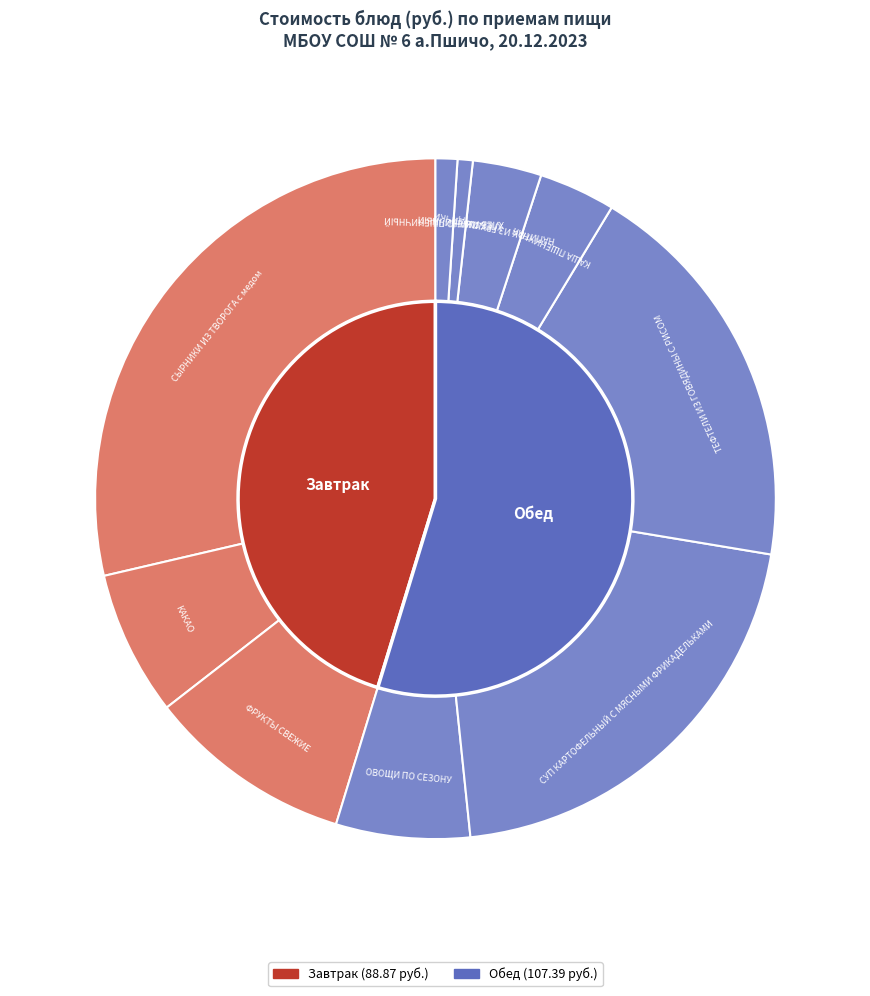

Is there any slice that represents more than half of the pie?

No